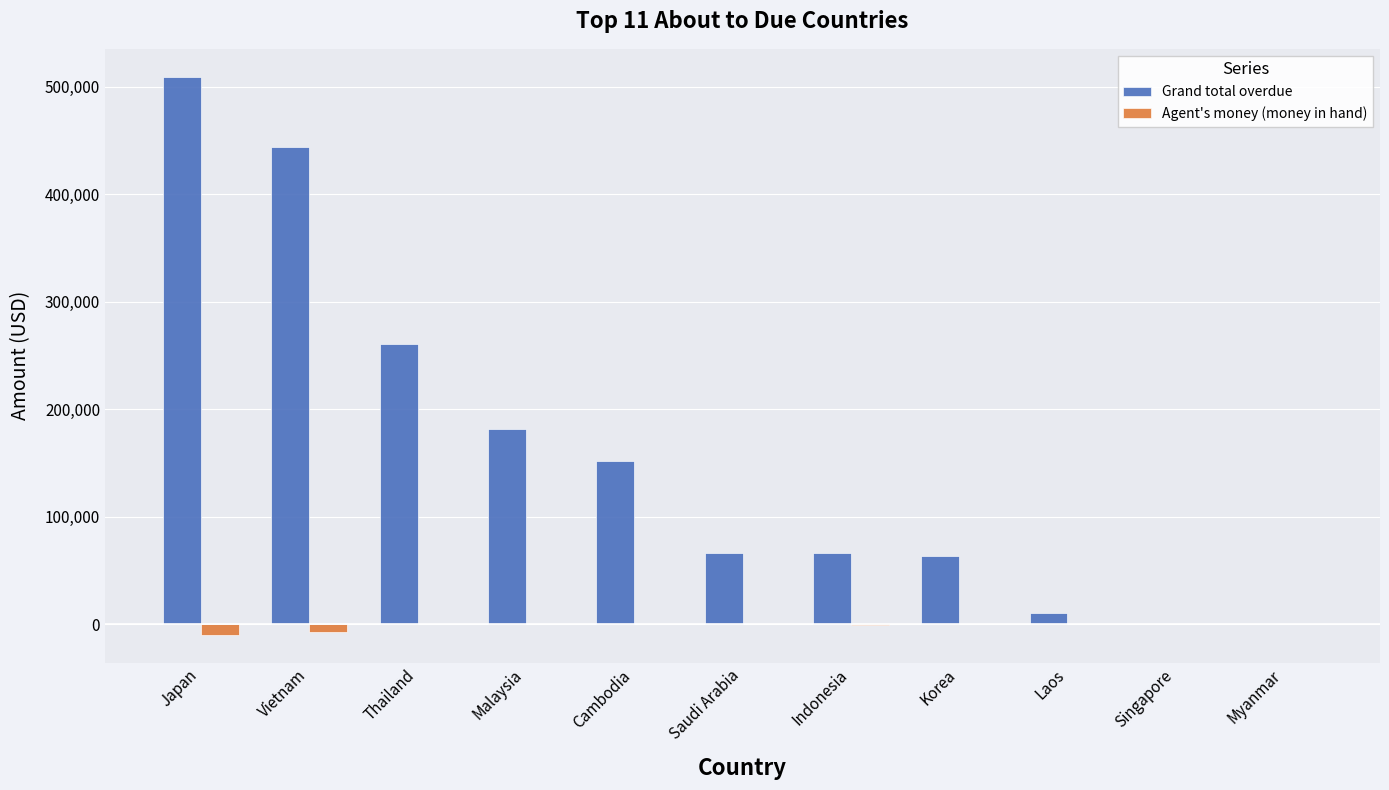

How many series are shown in this chart?

2